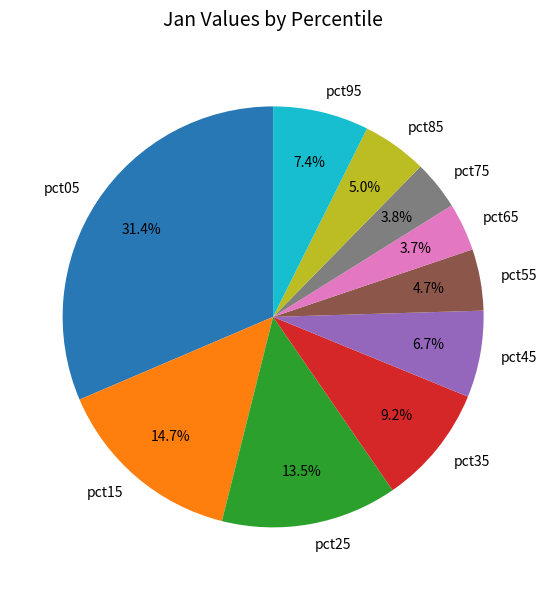

How many segments does this pie chart have?

10